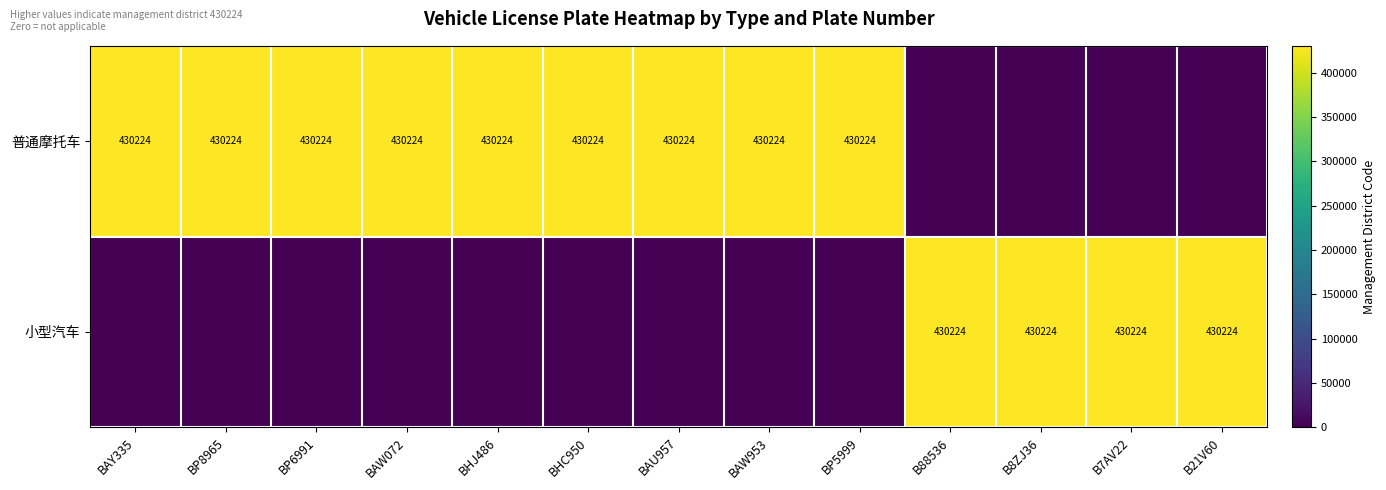

True or false: 普通摩托车 has a value of 720981 at BHJ486.

False